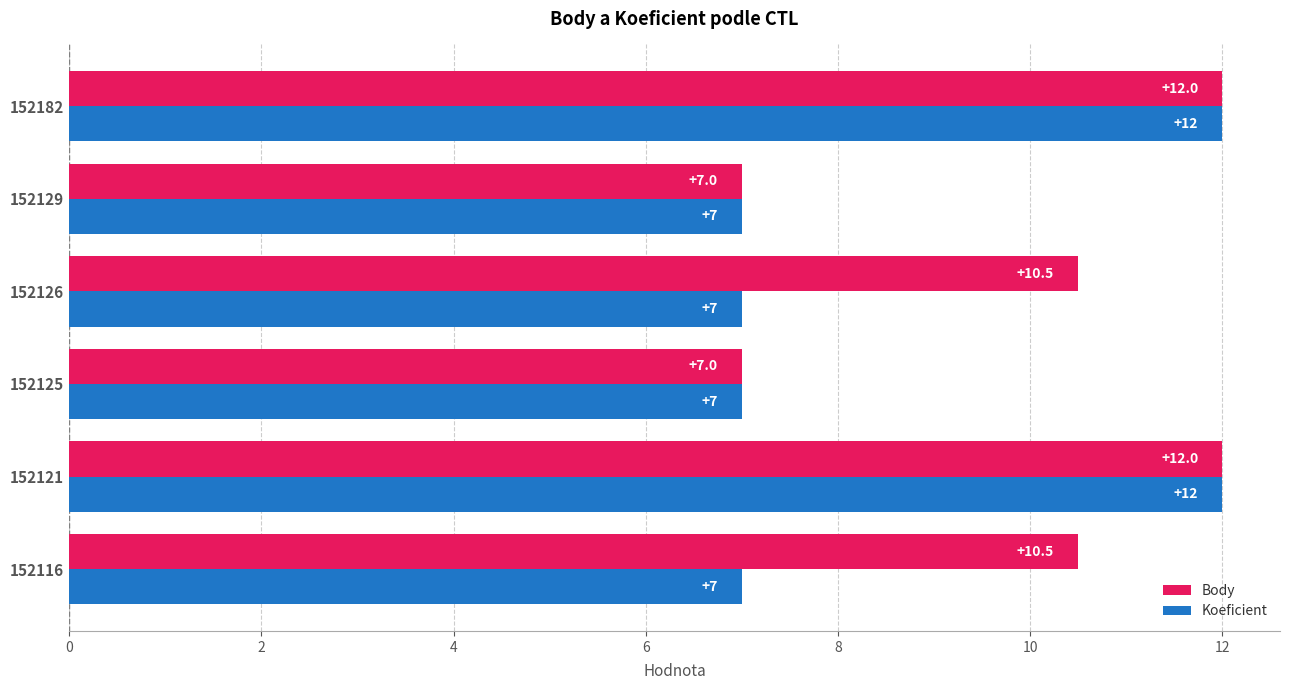

The Koeficient series shows 2.9 at 152125. True or false?

False